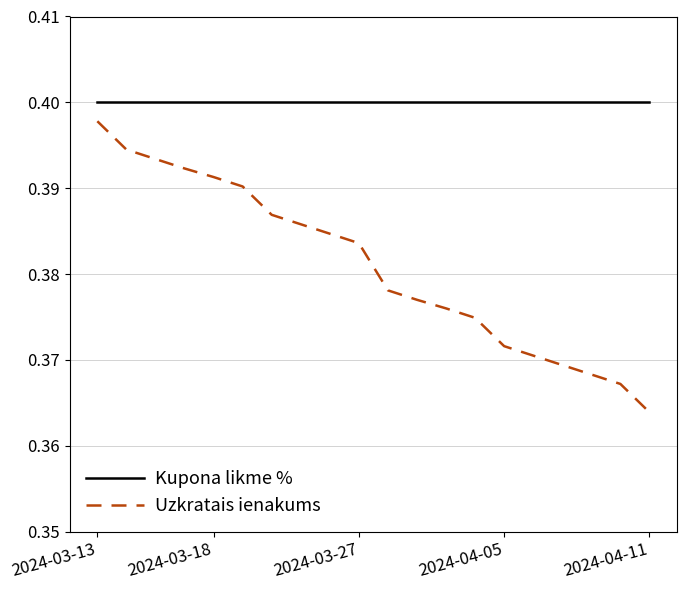

List the series in order of their overall mean, highest first.

Kupona likme %, Uzkratais ienakums